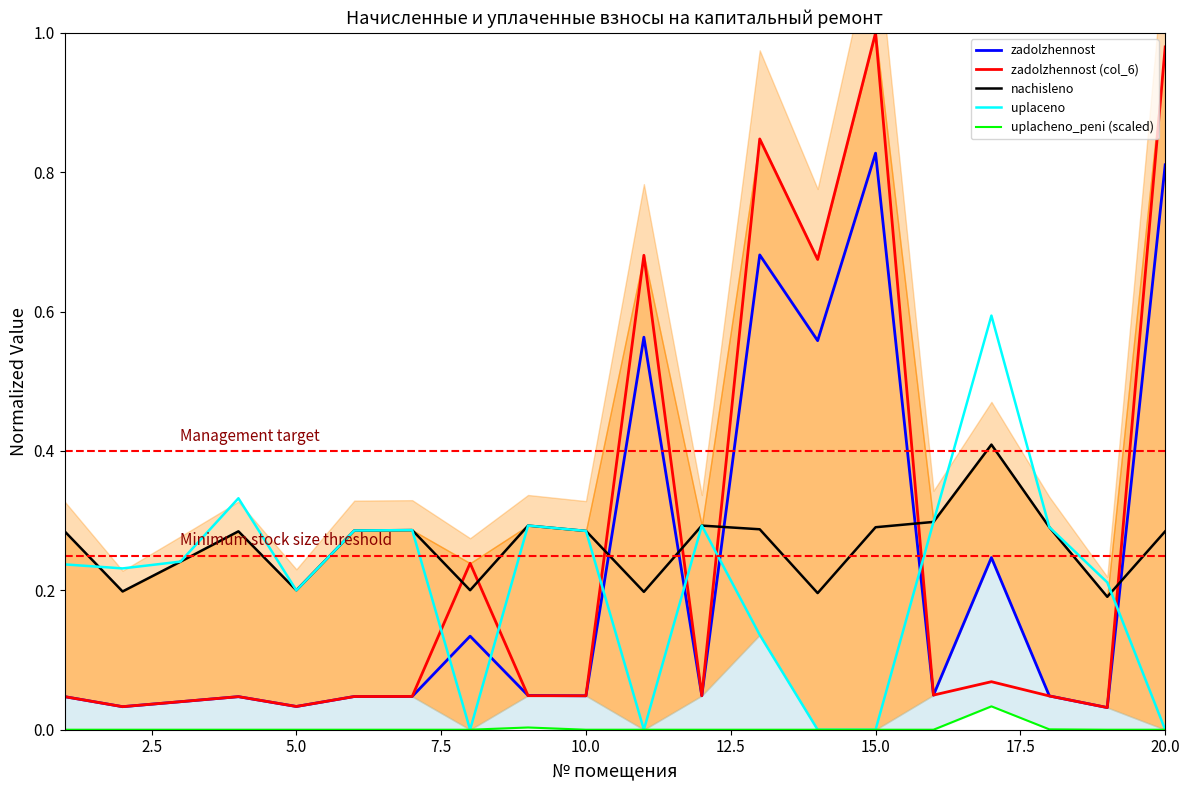

True or false: uplacheno_peni (scaled) and zadolzhennost cross at least once.

False